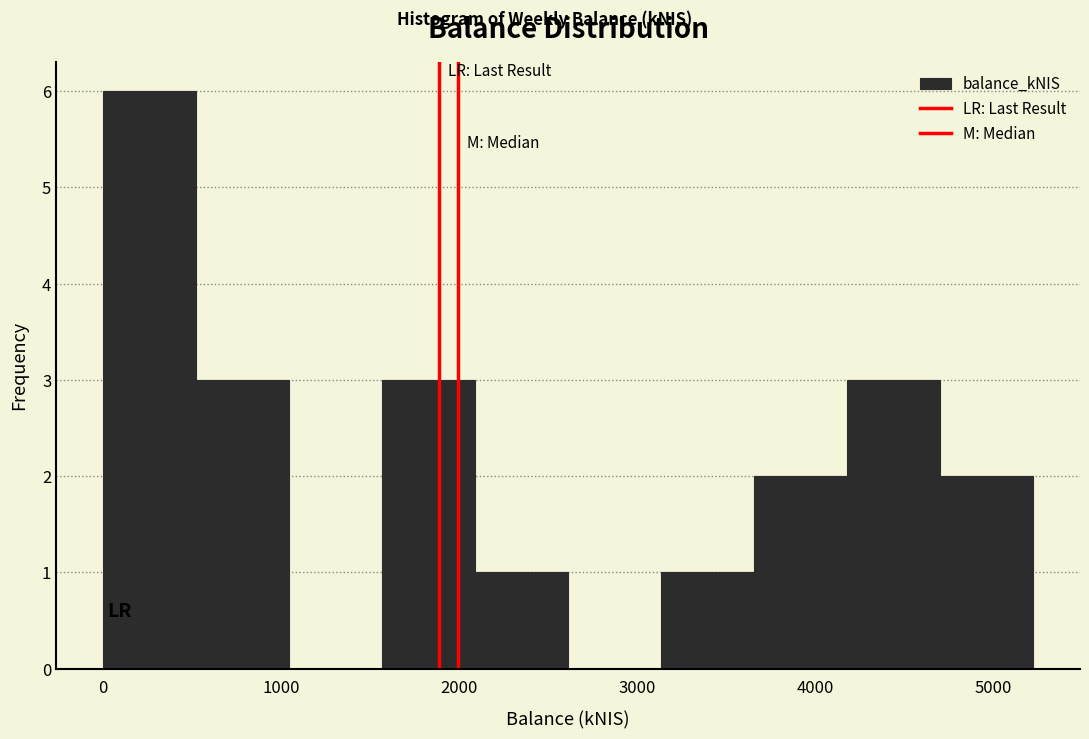

How tall is the bar that spans 500 to 1000 on the x-axis? Neither the bar edges nor the heights are printed on the chart, so give them approximately, as read against the axes.

3